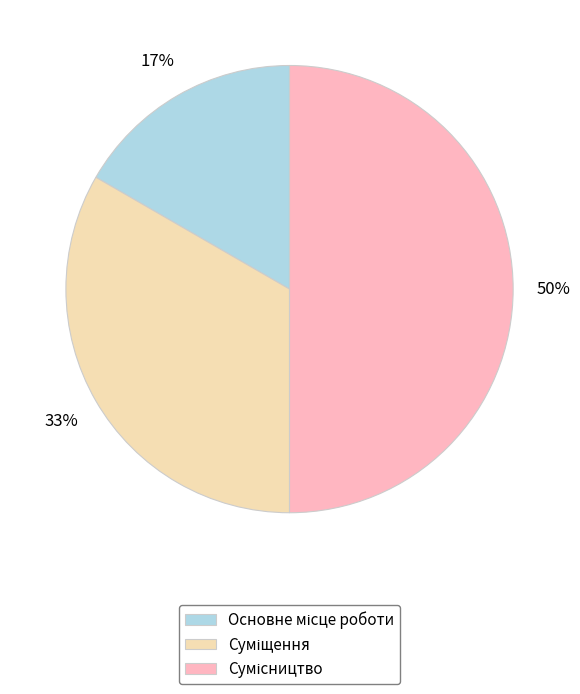

To the nearest percent, what is the difference between the largest and smallest slice percentages?

33%